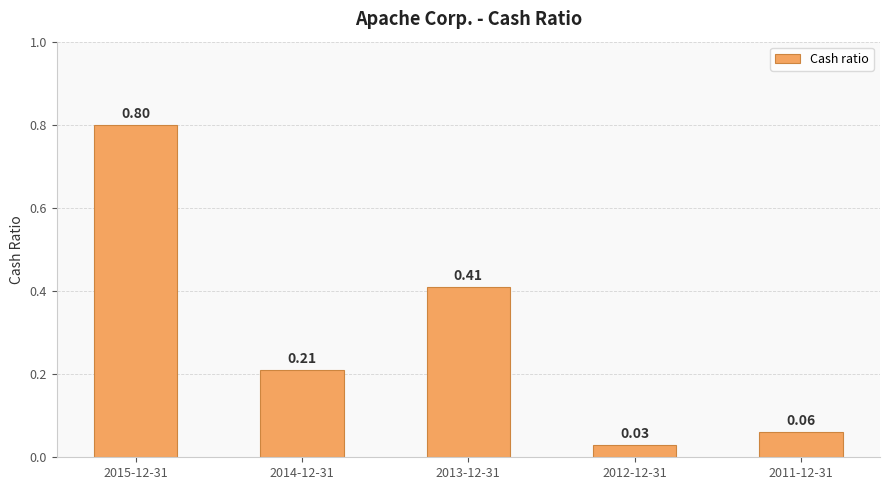

Rank the categories by value from highest to lowest.

2015-12-31, 2013-12-31, 2014-12-31, 2011-12-31, 2012-12-31